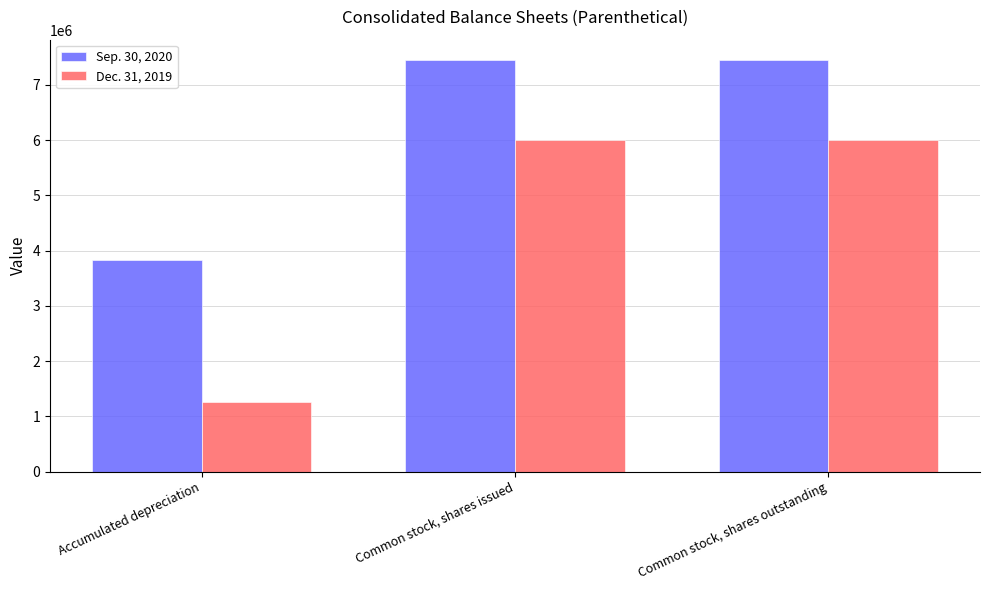

What is the value of the Dec. 31, 2019 bar at the 3rd from the left?

6005743